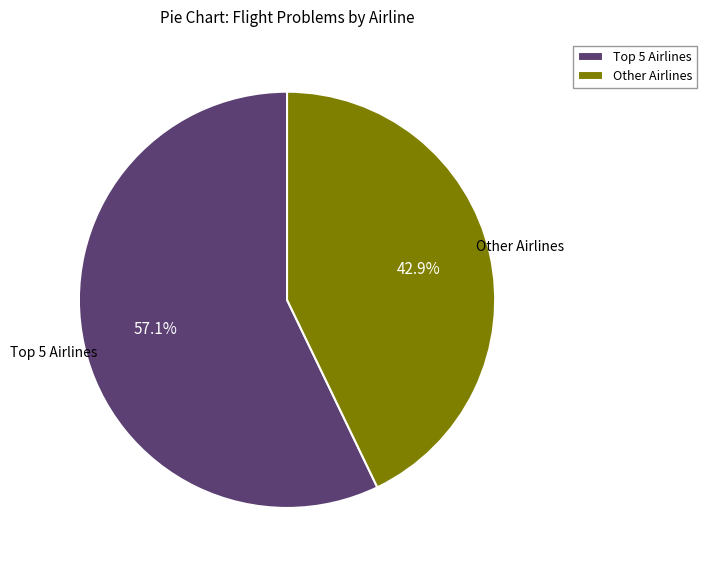

Is there any slice that represents more than half of the pie?

Yes